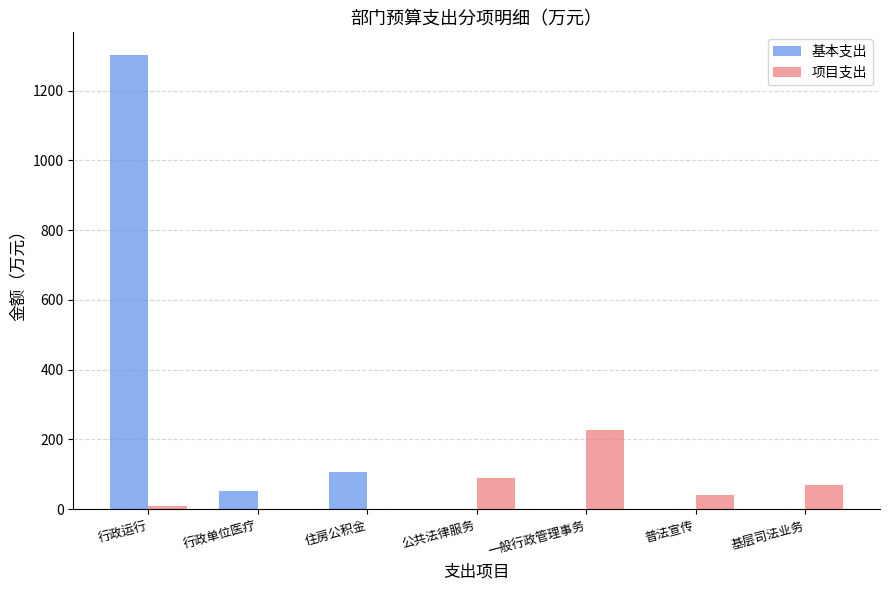

What is the average value of the 基本支出 series?

208.5